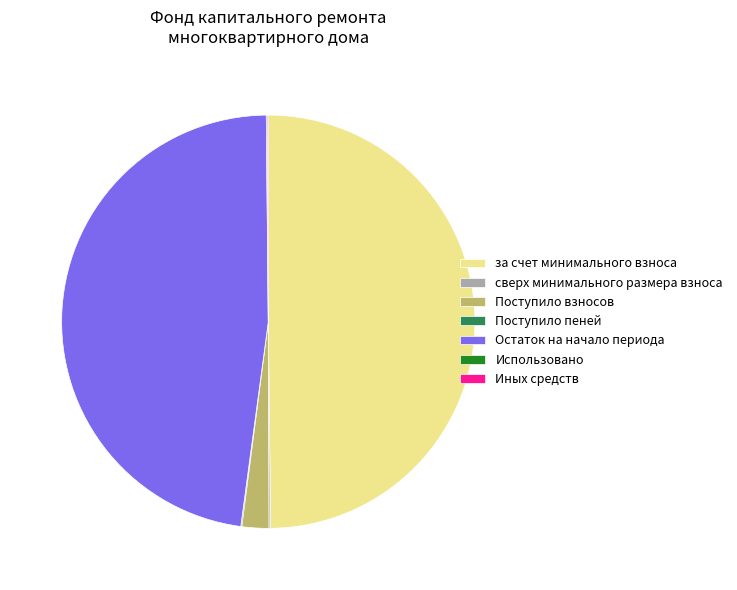

Does Поступило взносов represent more than half of the total?

No